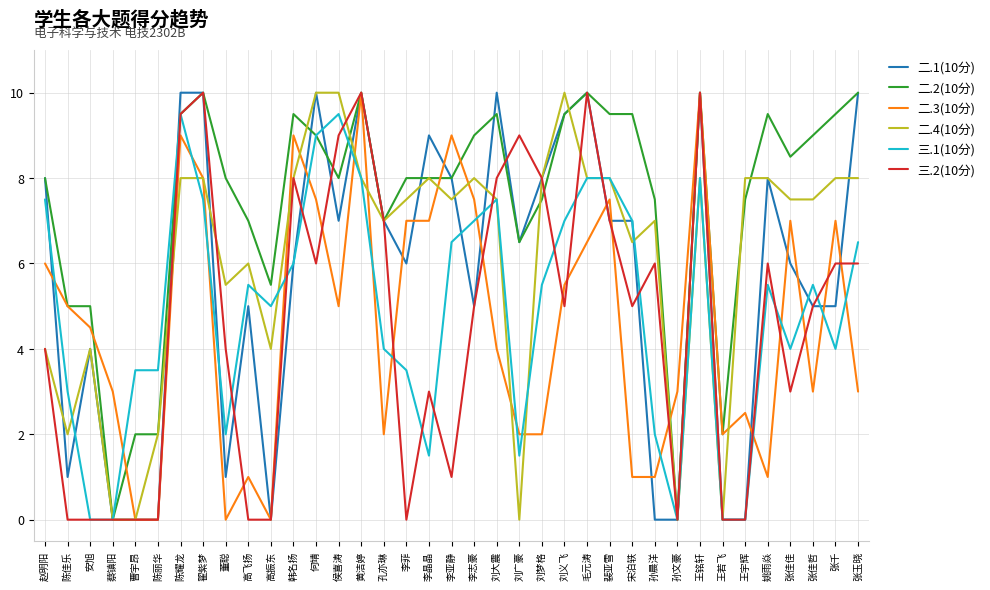

Which series ends up on top after the final intersection of 三.1(10分) and 二.3(10分)?

三.1(10分)